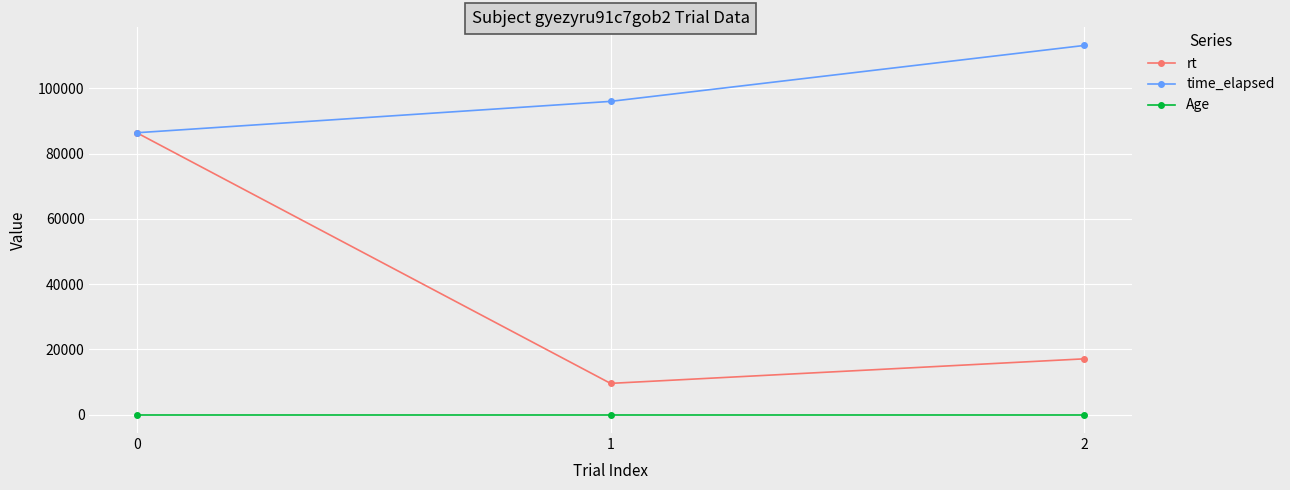

Rank the series by their maximum value, from lowest to highest.

Age, rt, time_elapsed